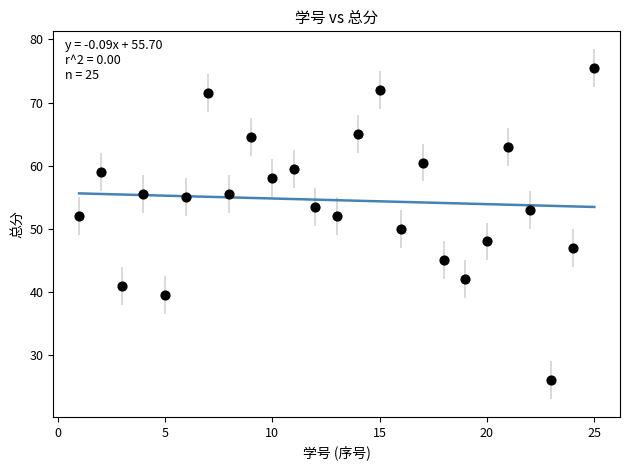

What is the range of X values (max minus min)?

24.0